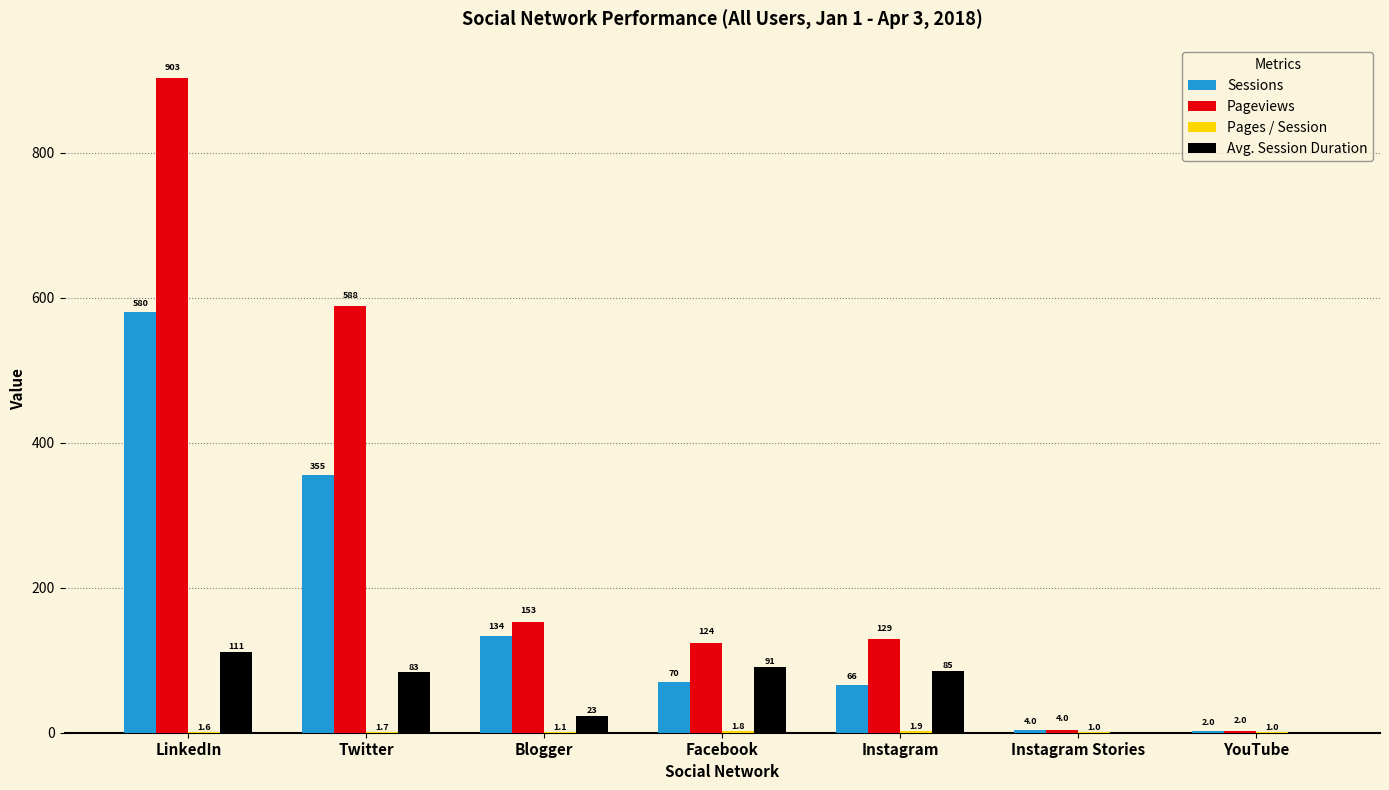

Count the number of categories in the chart.

7